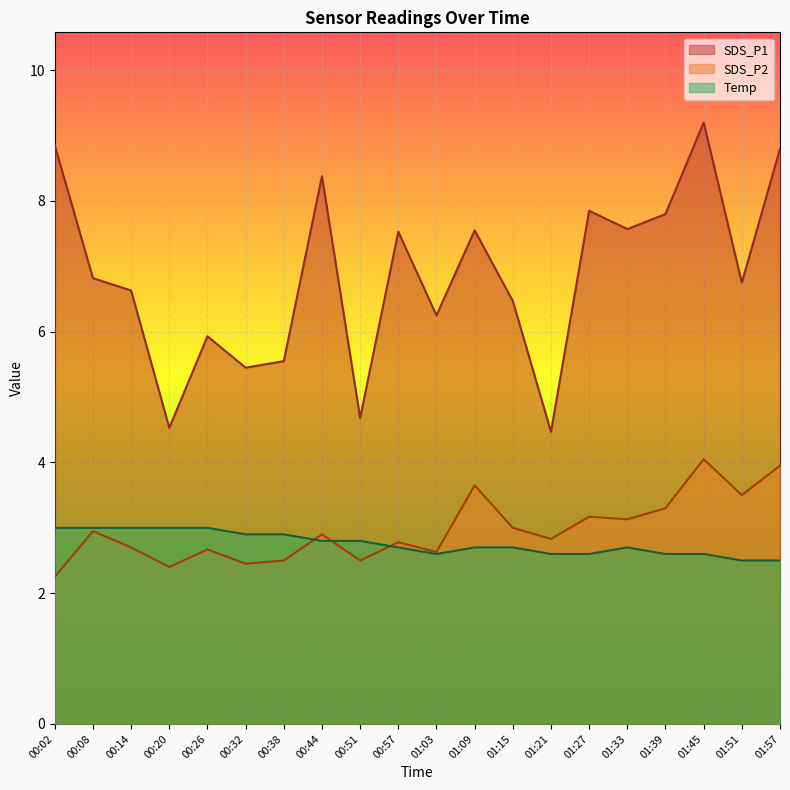

At which category is the sum across all series the highest?

01:45